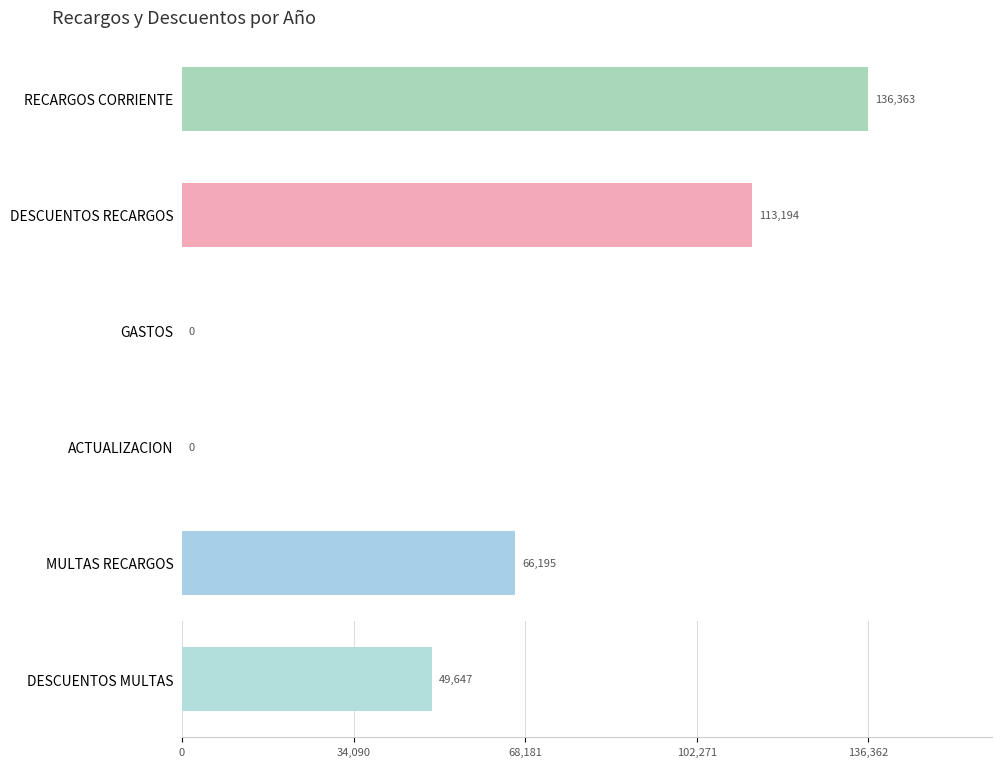

True or false: GASTOS has a value of 138.1 at 2009.

False